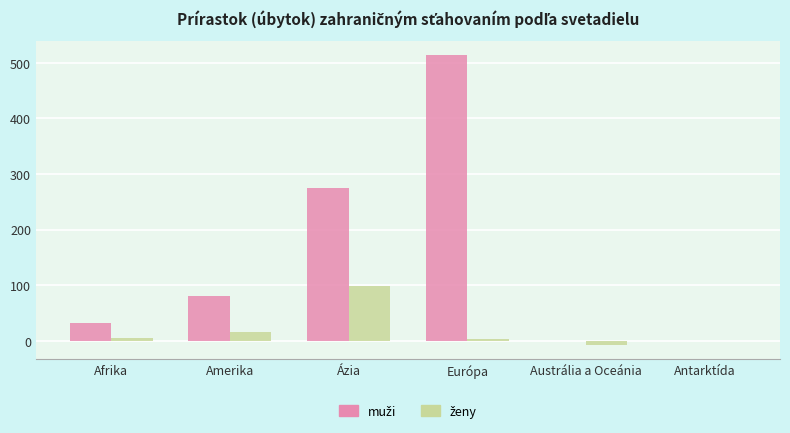

What is the greatest value displayed?

514